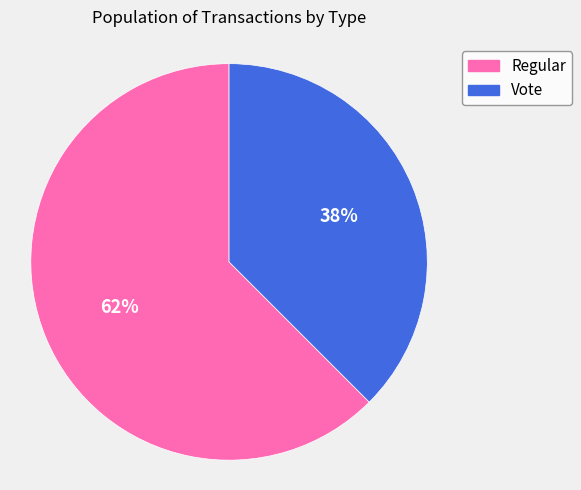

Is there a majority slice in this chart?

Yes